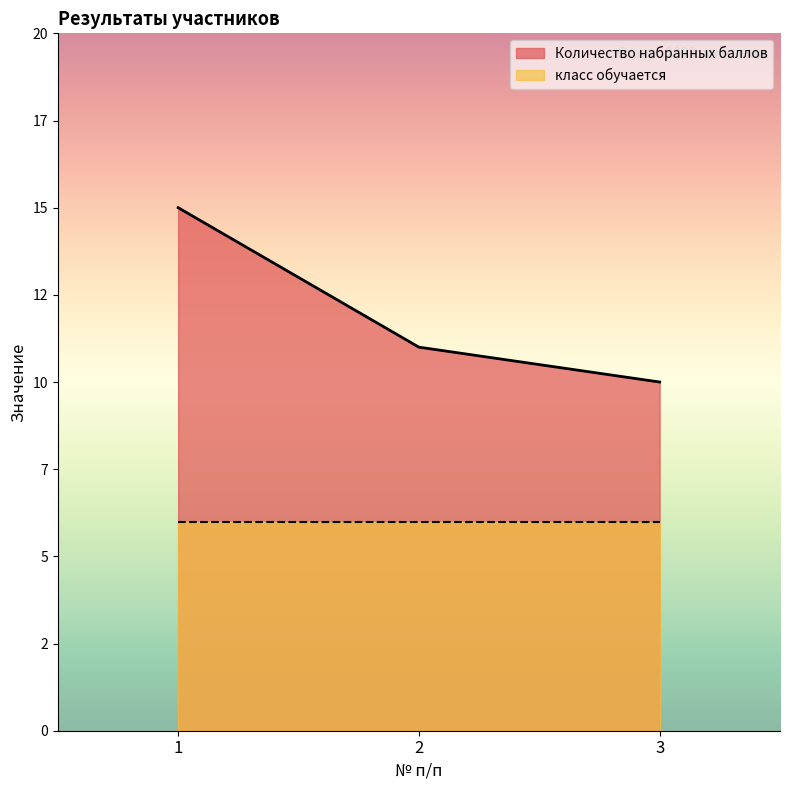

What is the approximate value at 2?

11